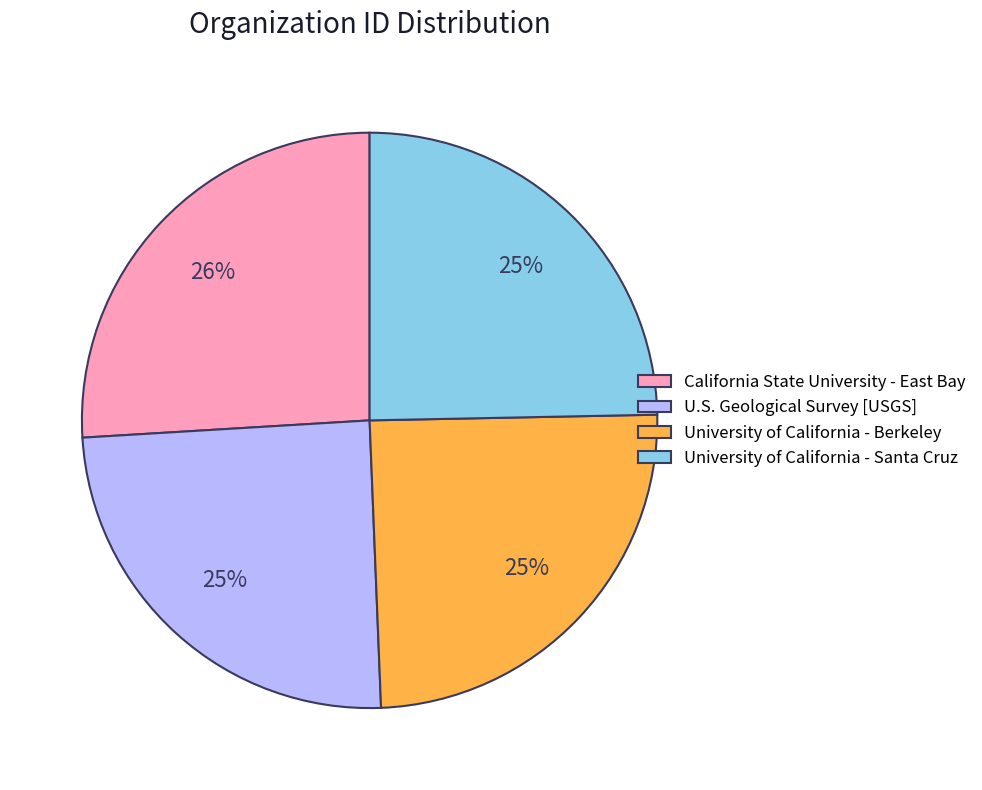

Count the number of slices in the pie.

4